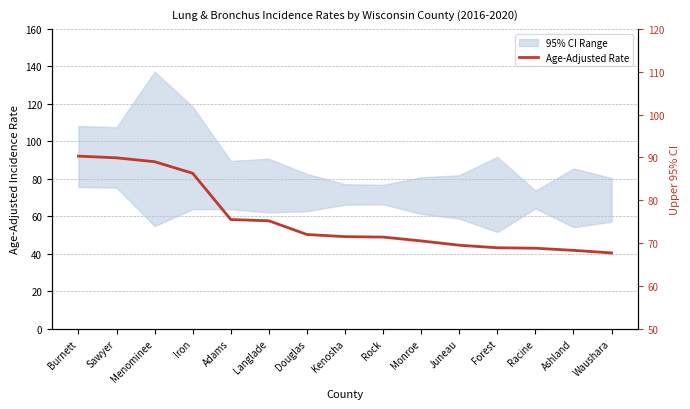

What is the sum of the values at Monroe and Adams?

146.0